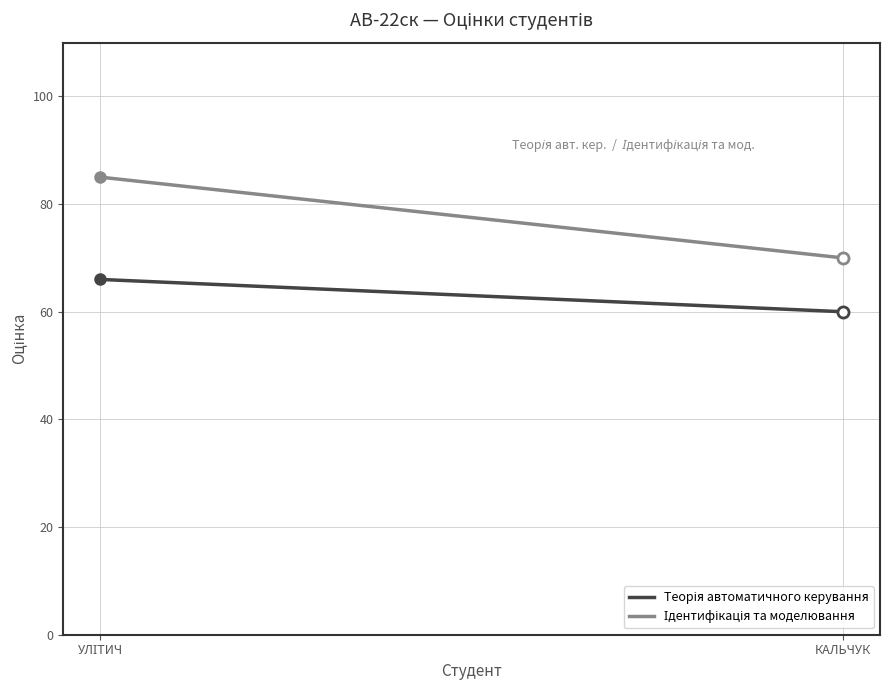

What is the value of the Ідентифікація та моделювання point at the 1st from the left?

85